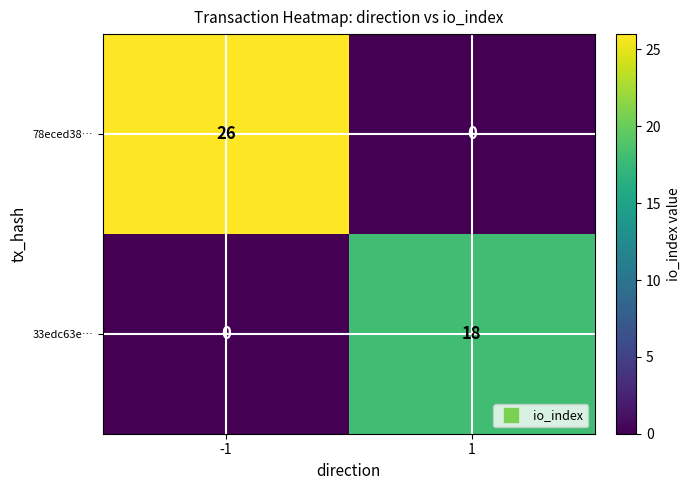

Which series has the widest spread of values?

78eced38…